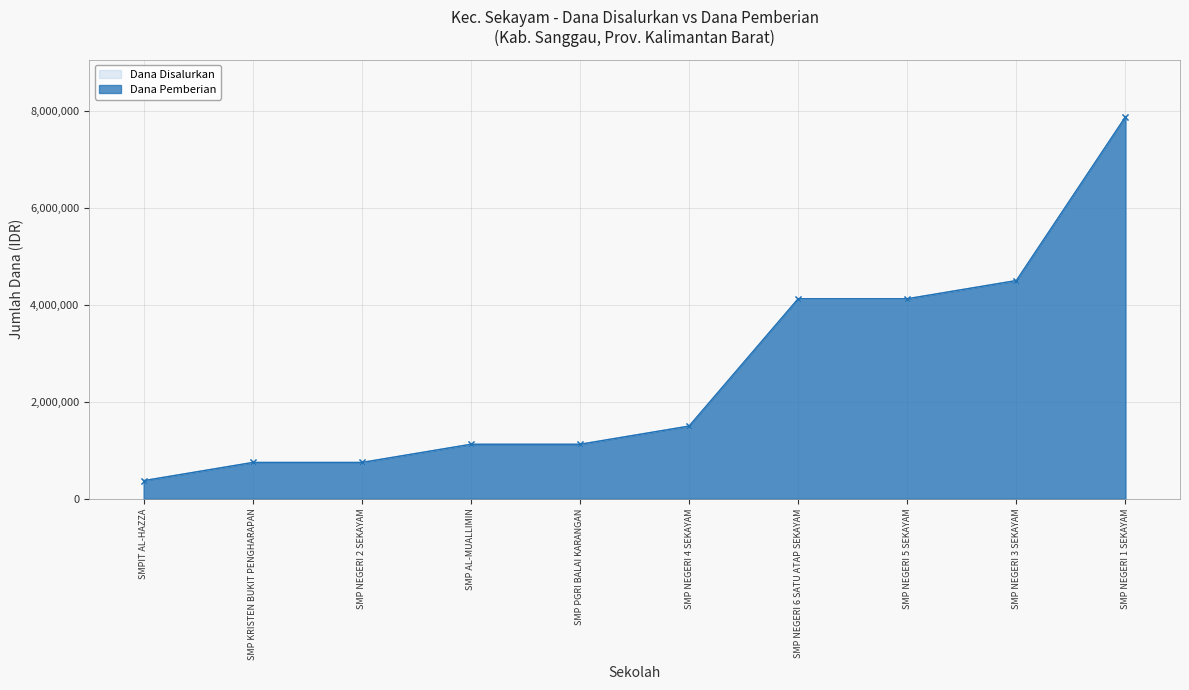

What is the total value across all series at SMP NEGERI 5 SEKAYAM?

8250000